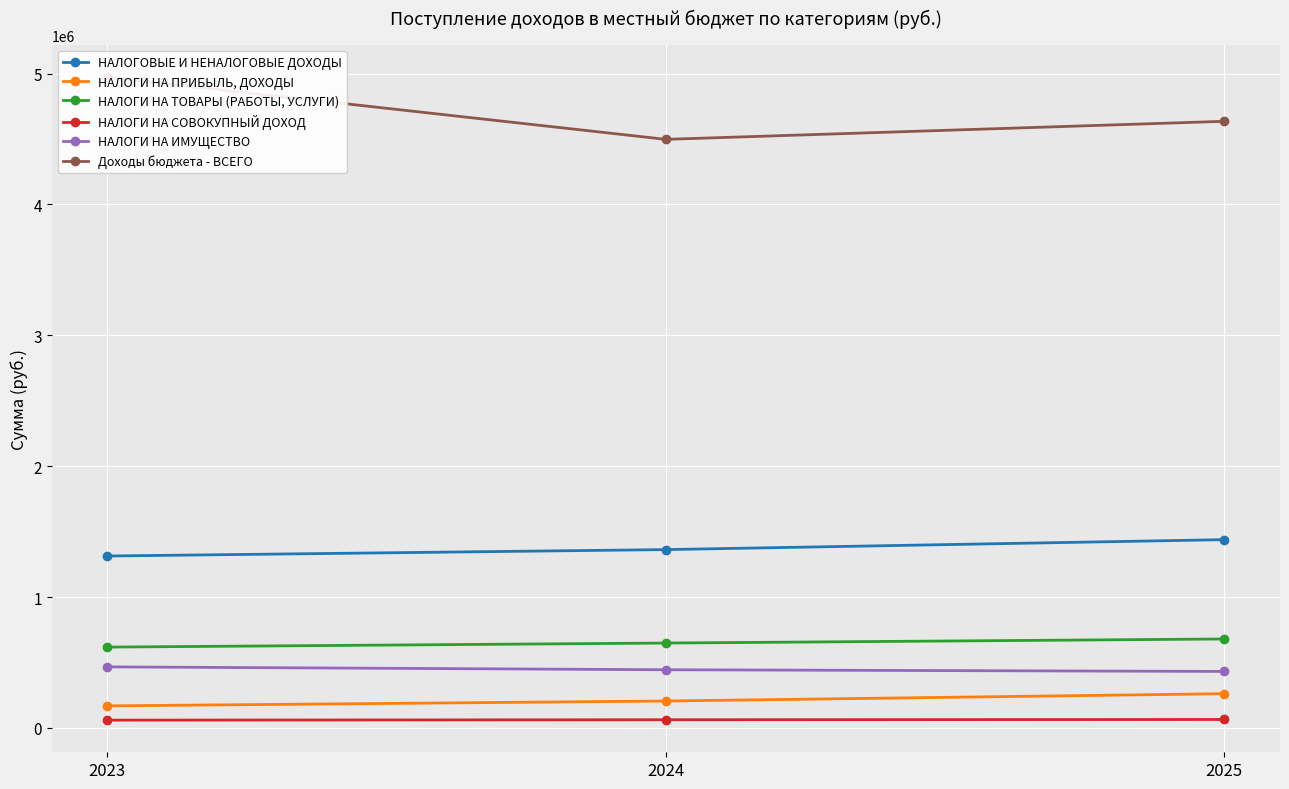

Between 2024 and 2023, which is larger?

2024